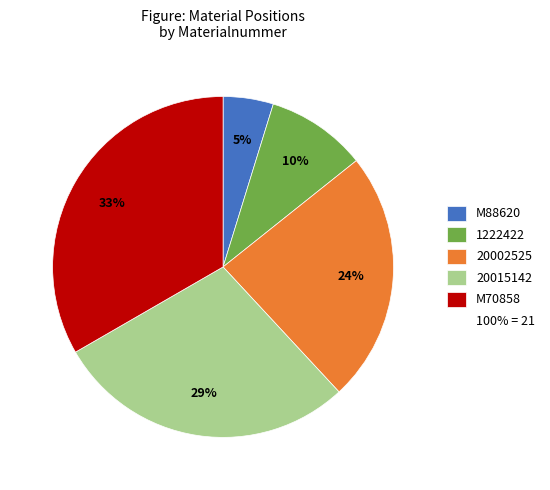

Does any single category account for the majority?

No